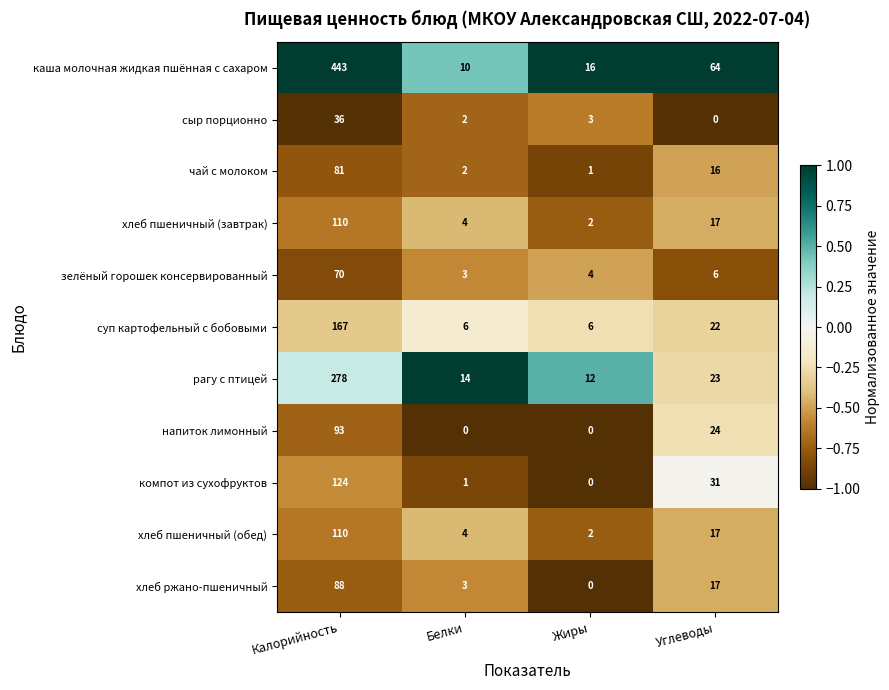

What is the smallest value displayed?

0